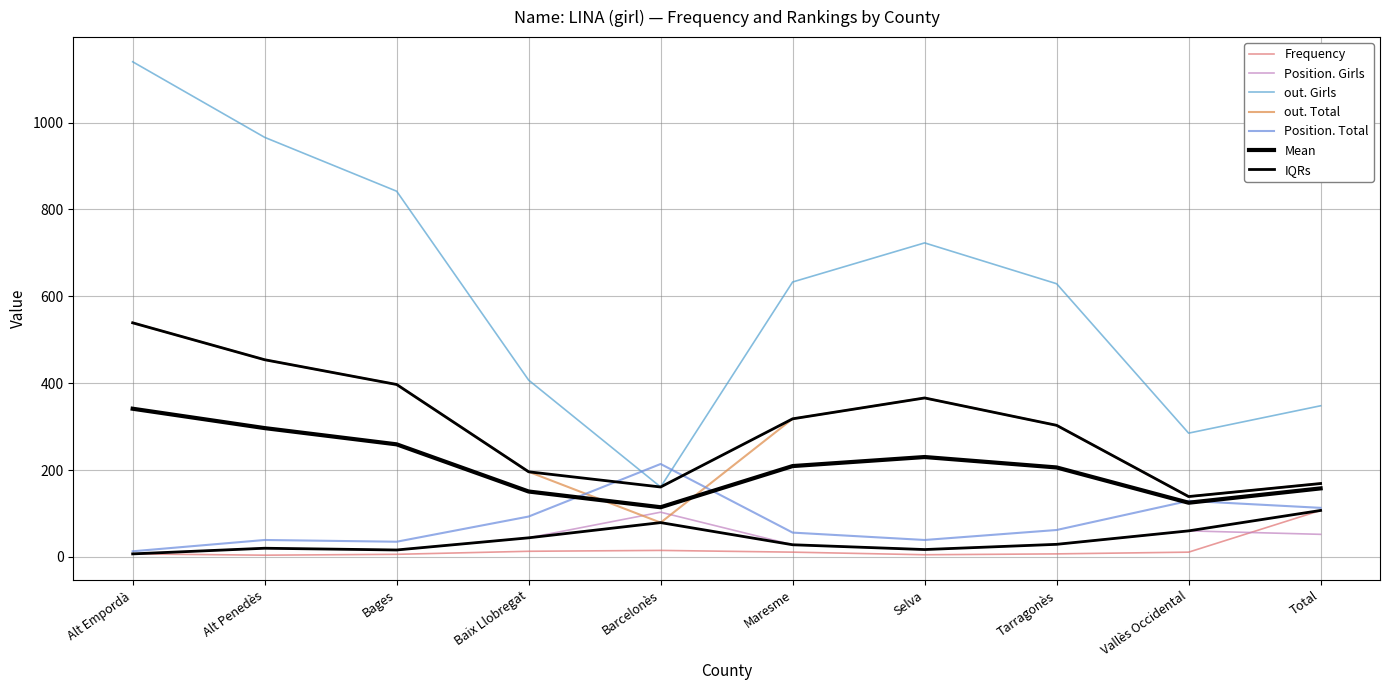

What position from the right is Selva?

4